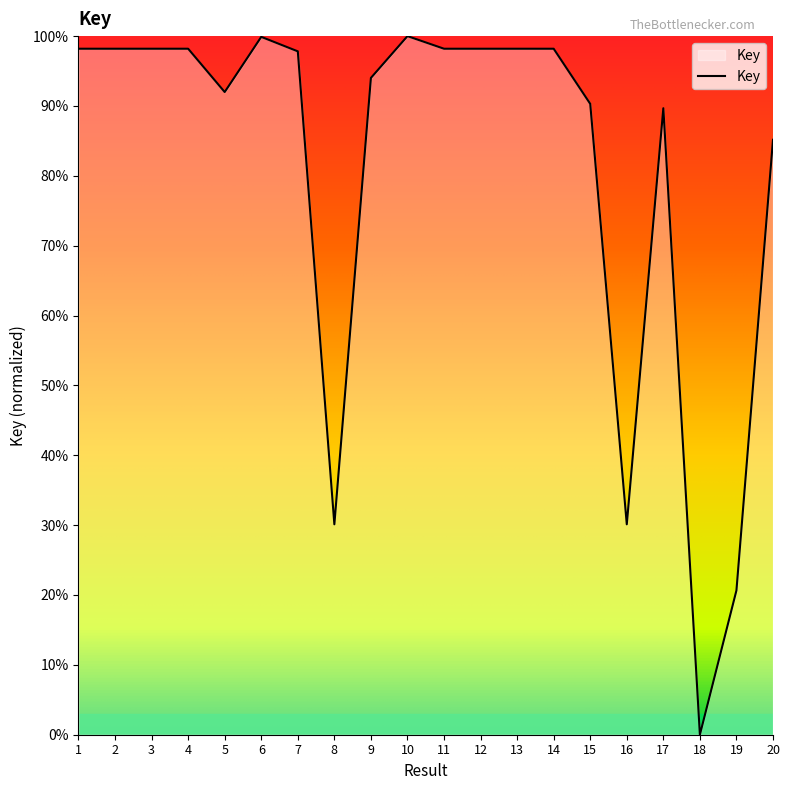

Is it true that the value at 20 is 117.3?

False